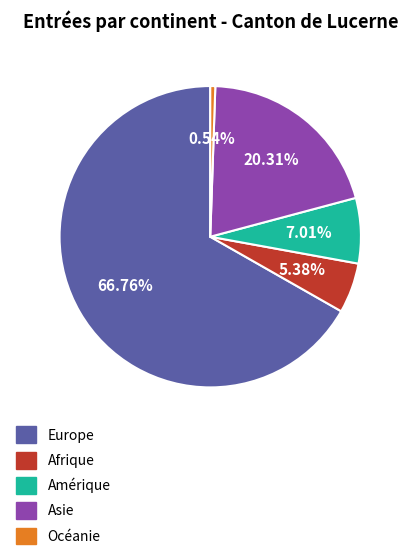

Is it true that Afrique is 1% of the pie?

False